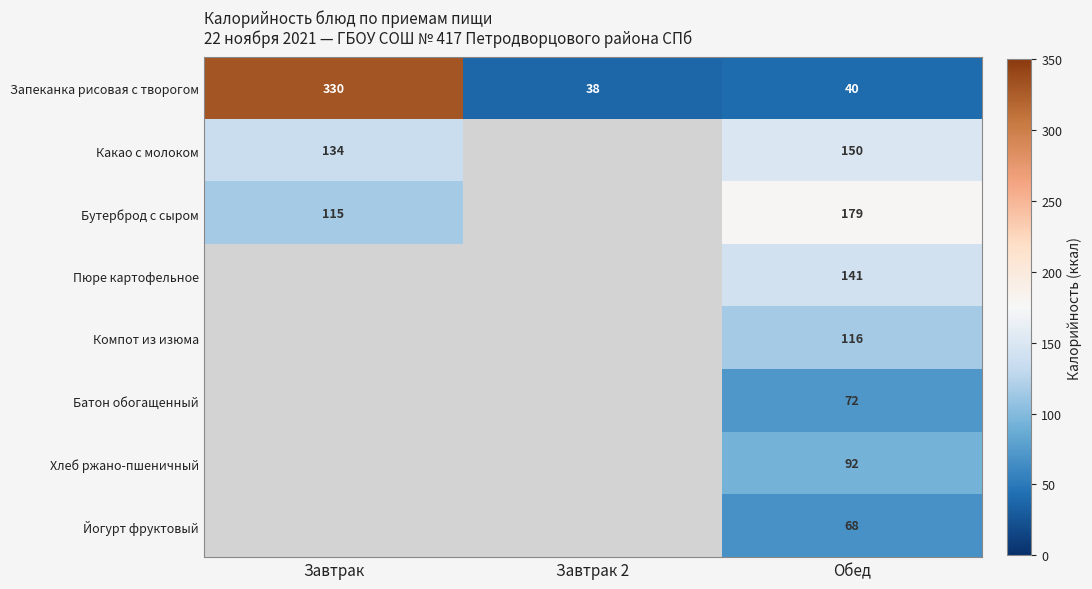

The value of Йогурт фруктовый at Обед is 68. True or false?

True